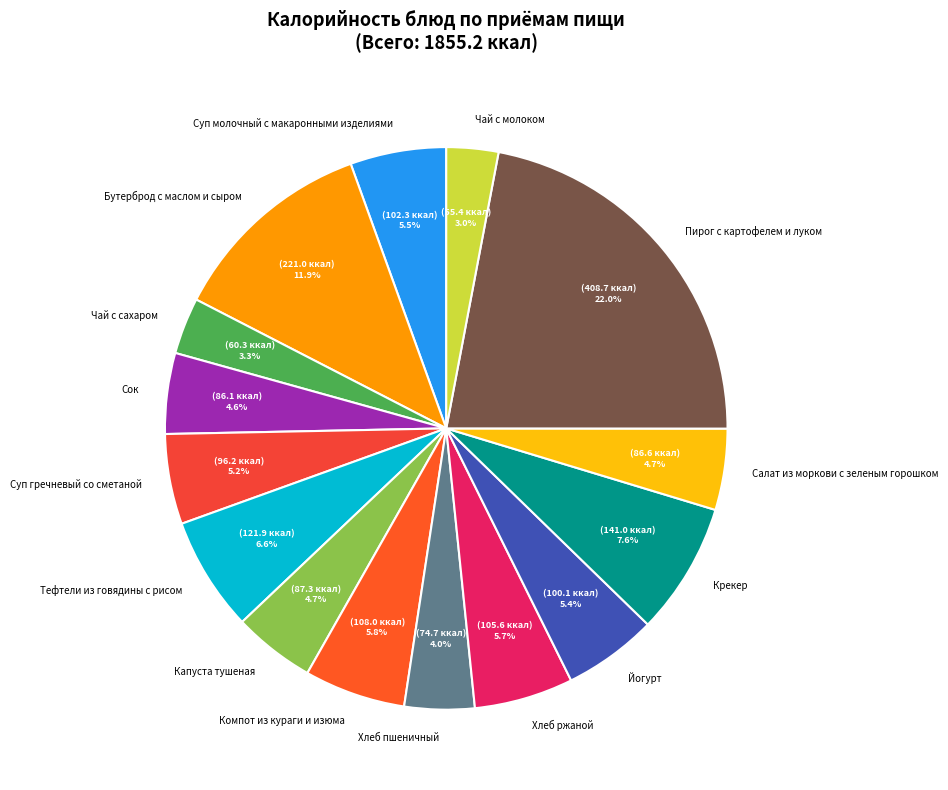

Is the sum of Капуста тушеная and Тефтели из говядины с рисом greater than half?

No